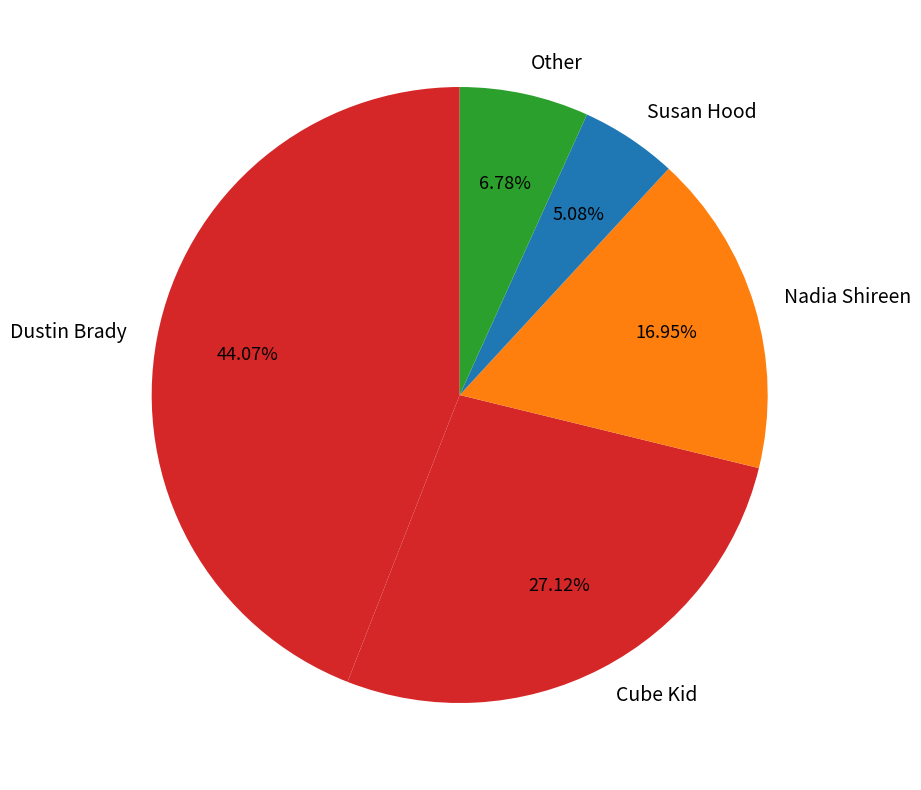

Is the sum of Susan Hood and Cube Kid greater than half?

No